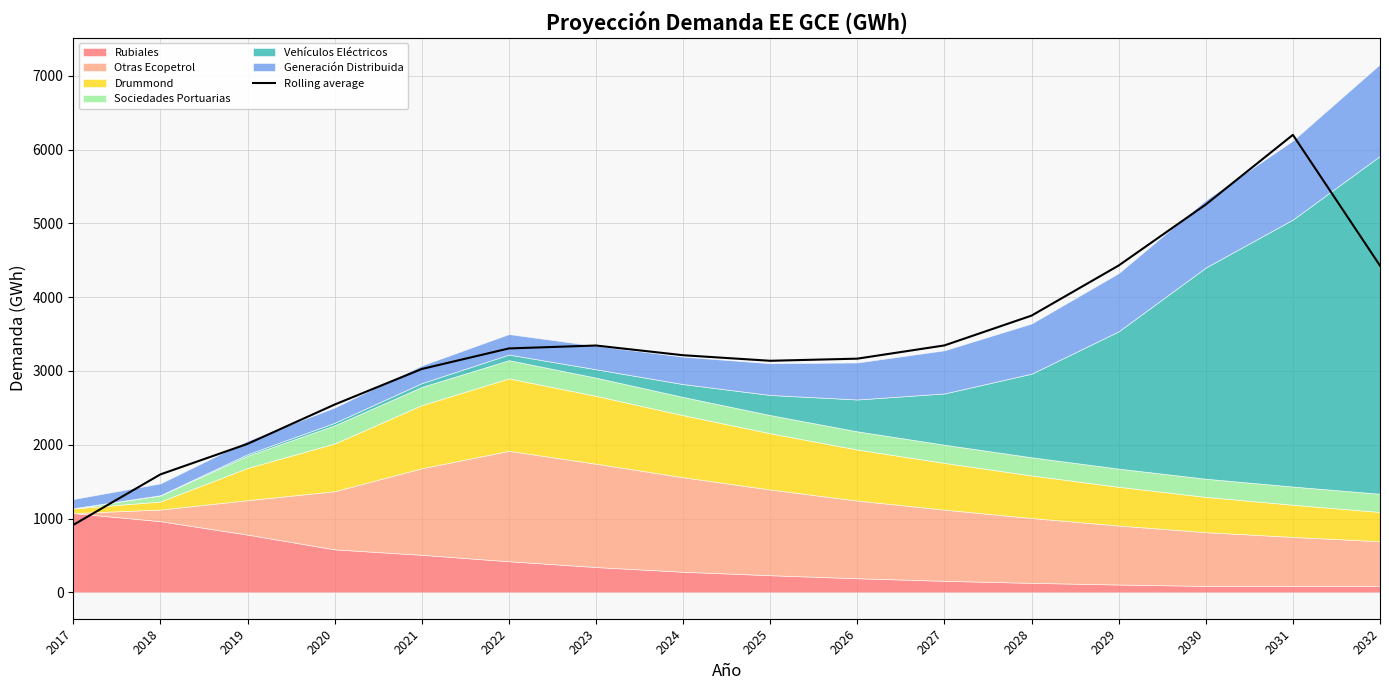

Rank the categories by value from lowest to highest.

2017, 2018, 2019, 2020, 2021, 2025, 2026, 2024, 2022, 2023, 2027, 2028, 2032, 2029, 2030, 2031